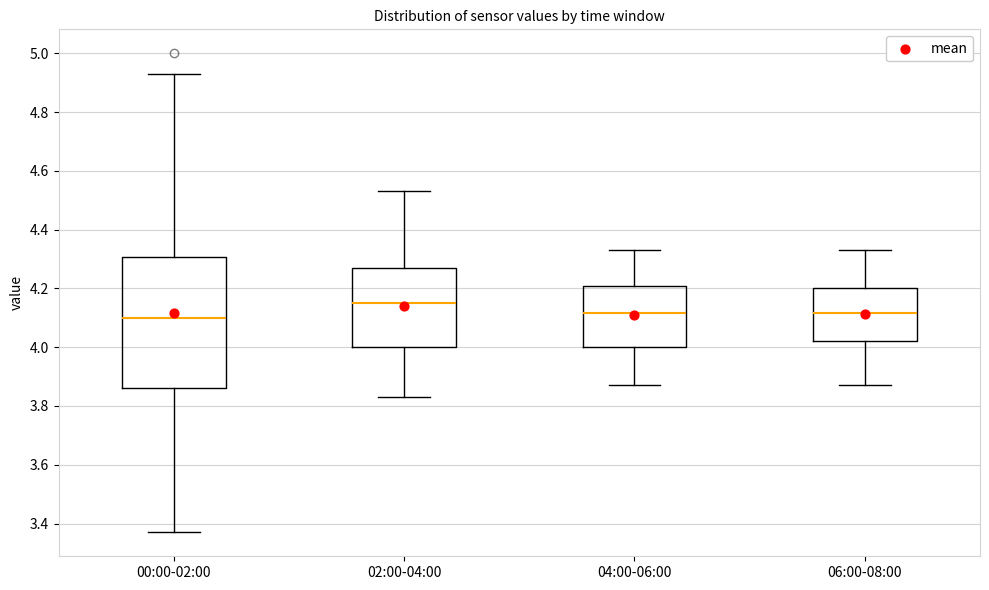

Reading left to right, read every box against the y-axis: the position of its median line, the range the box covers, and the ends of its whiskers. The values are not printed on the chart, so give them approximately, as read against the axis.

00:00-02:00: median 4.10, box 3.86 to 4.30, whiskers 3.38 to 4.94
02:00-04:00: median 4.16, box 4.00 to 4.28, whiskers 3.84 to 4.54
04:00-06:00: median 4.12, box 4.00 to 4.20, whiskers 3.88 to 4.34
06:00-08:00: median 4.12, box 4.02 to 4.20, whiskers 3.88 to 4.34